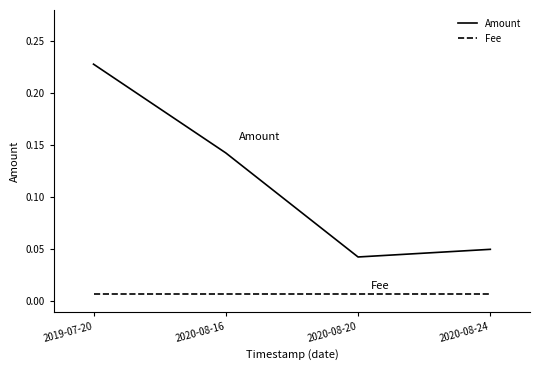

Which label corresponds to the largest value in the chart?

2019-07-20